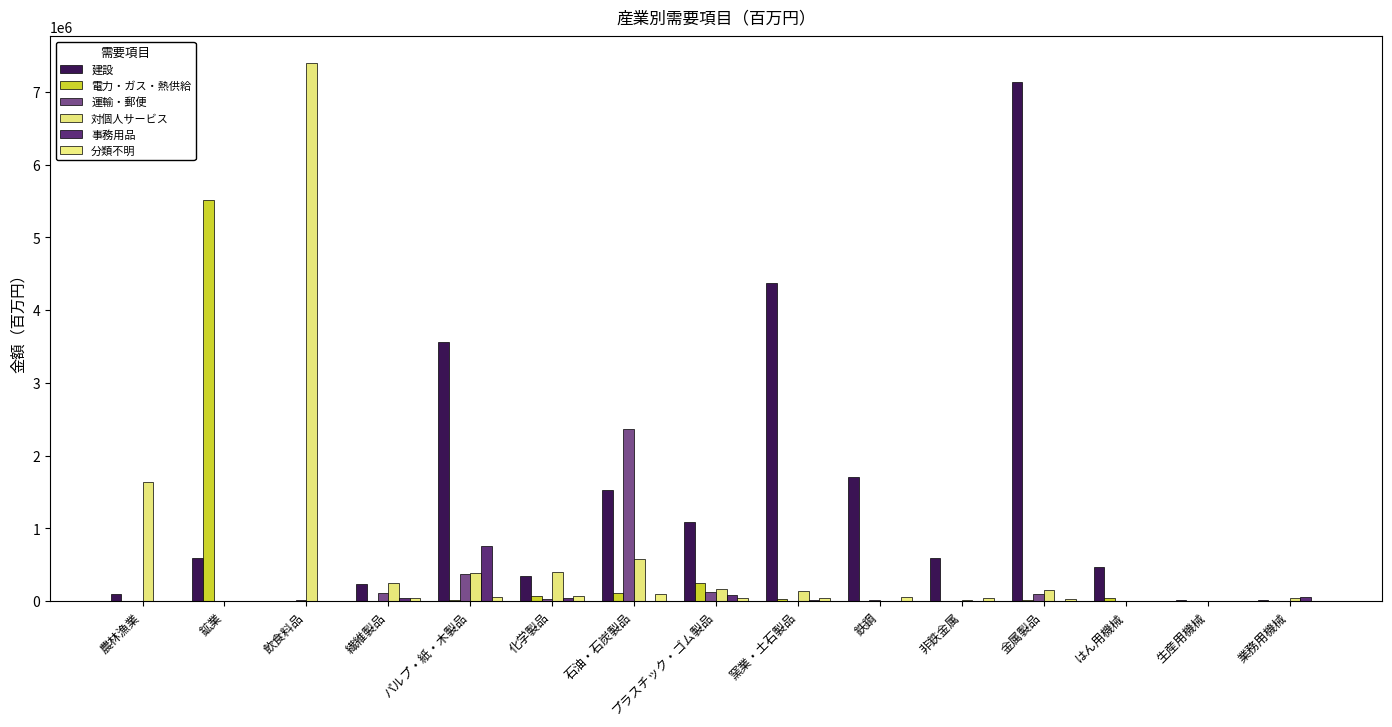

What is the label of the 9th bar from the right?

石油・石炭製品